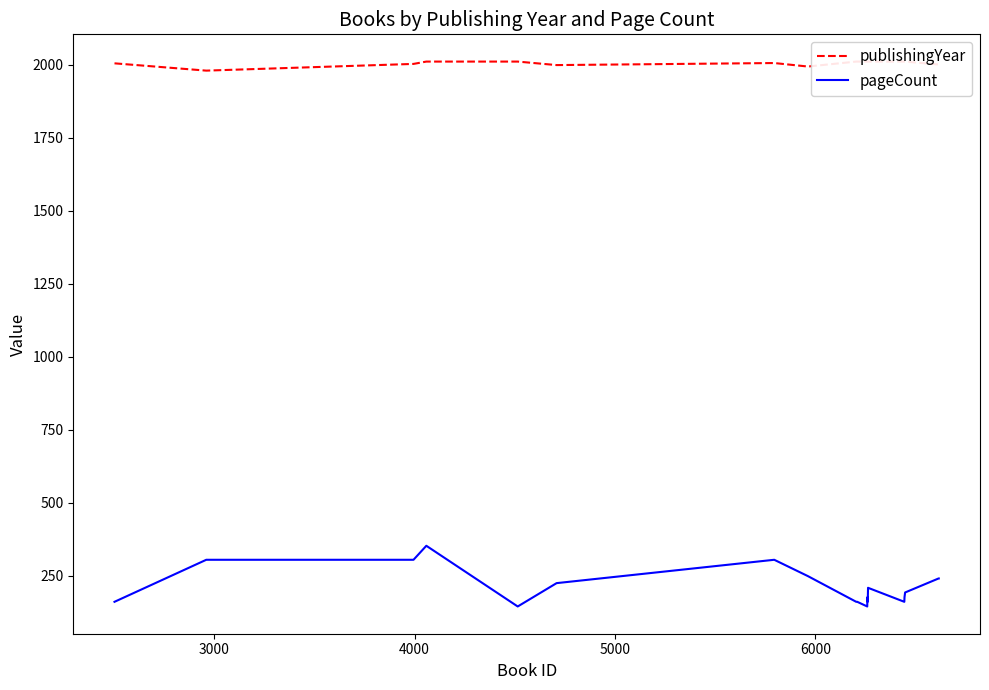

True or false: publishingYear and pageCount cross at least once.

False